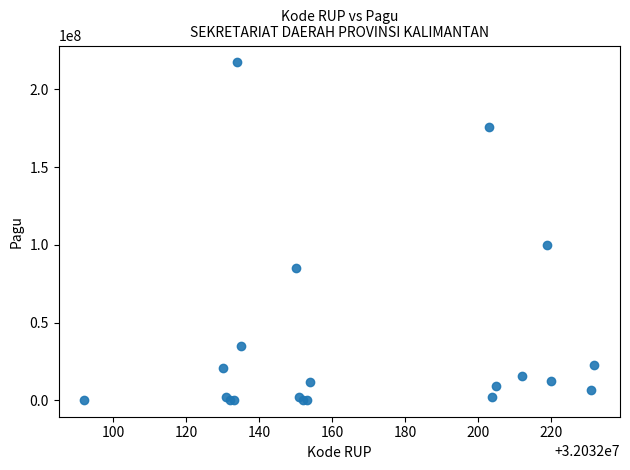

What Y value in the scatter plot is closest to 108800000?

99958000